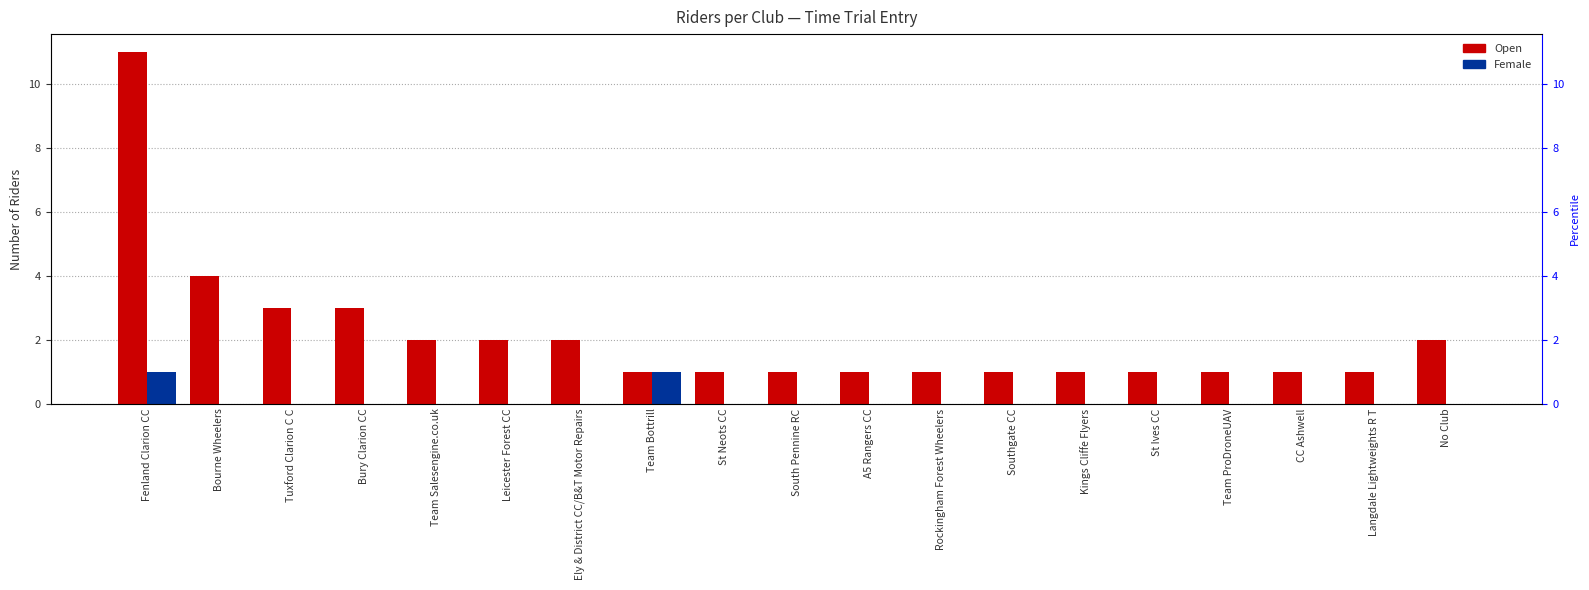

What is the difference between the highest and lowest values at A5 Rangers CC?

1